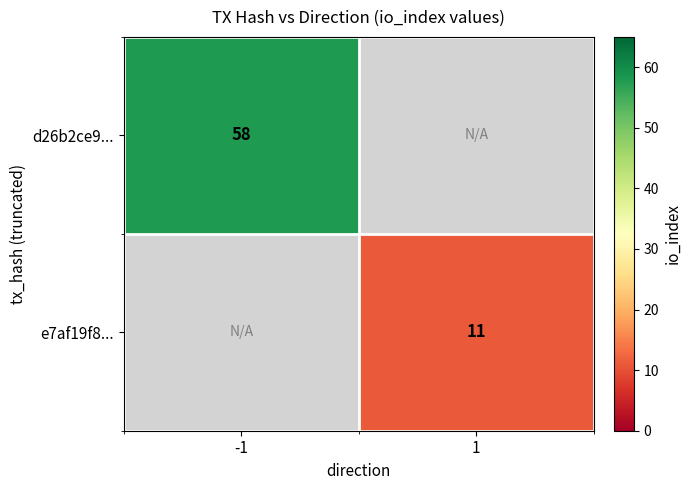

True or false: d26b2ce9... has a value of 58 at -1.

True